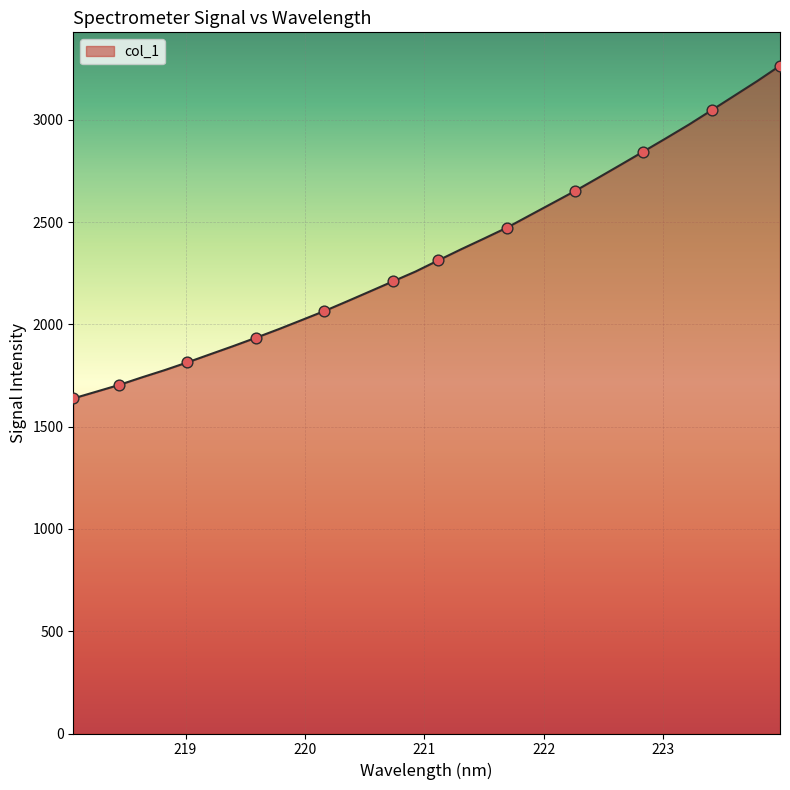

What is the smallest value displayed?

1638.0